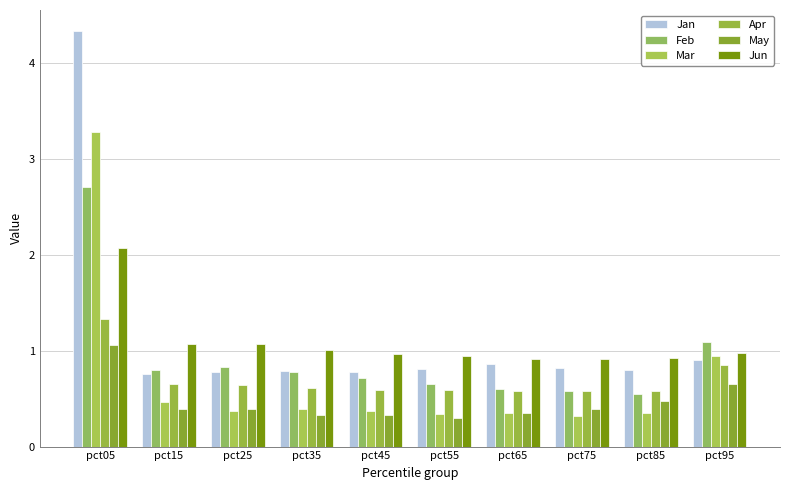

At how many categories does at least one series exceed 3?

1